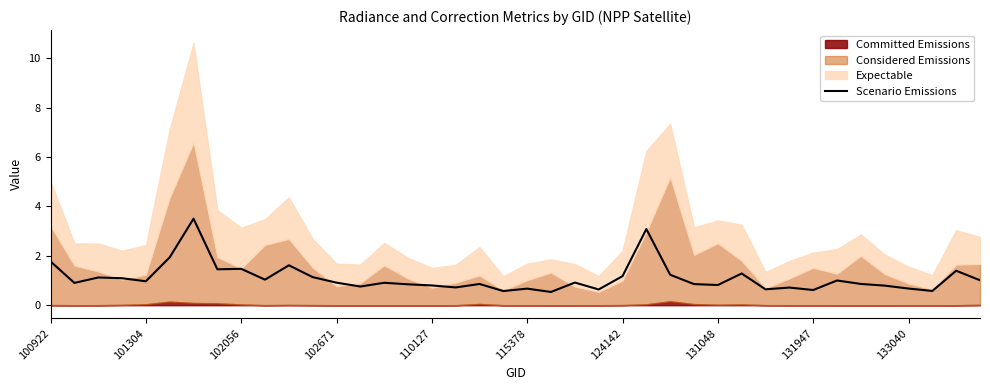

How many interior local valleys (lower than both neighbors) does the data have?

13